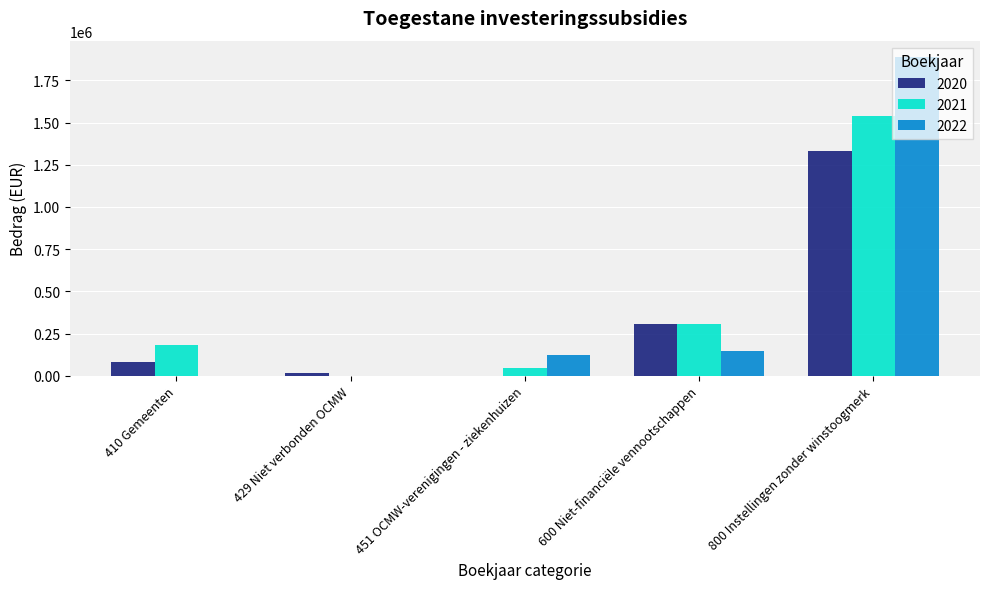

Which series changed the most between 451 OCMW-verenigingen - ziekenhuizen and 800 Instellingen zonder winstoogmerk?

2022